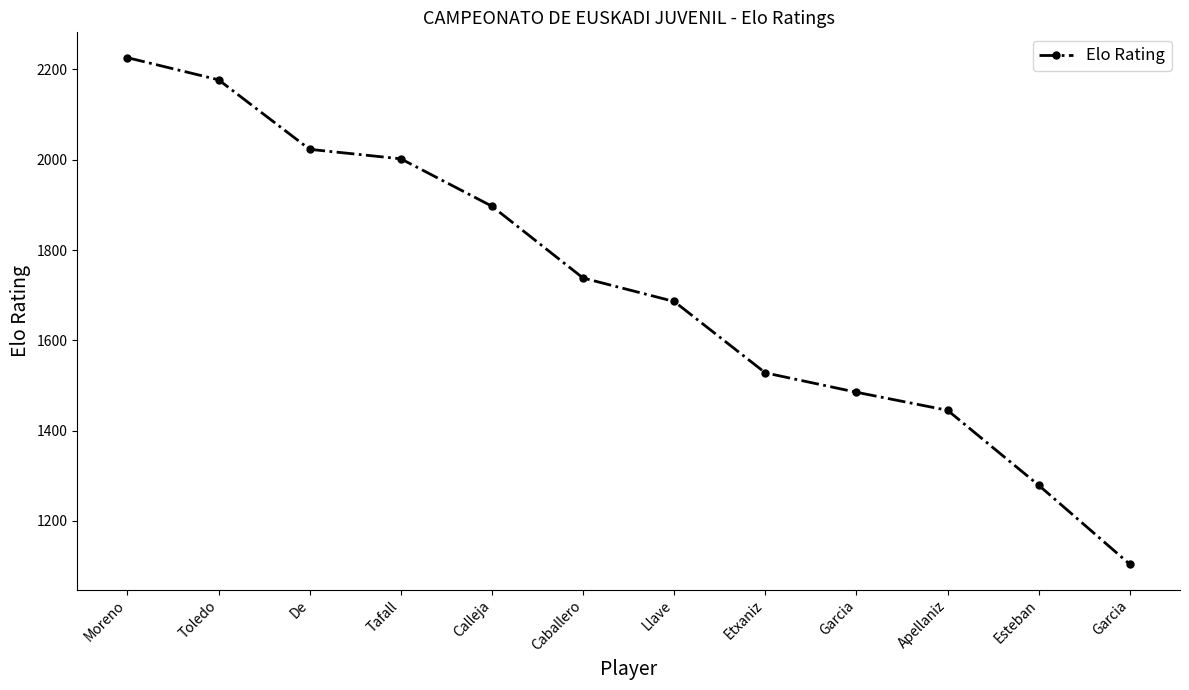

What is the approximate value at Garcia, to the nearest 50?

1500